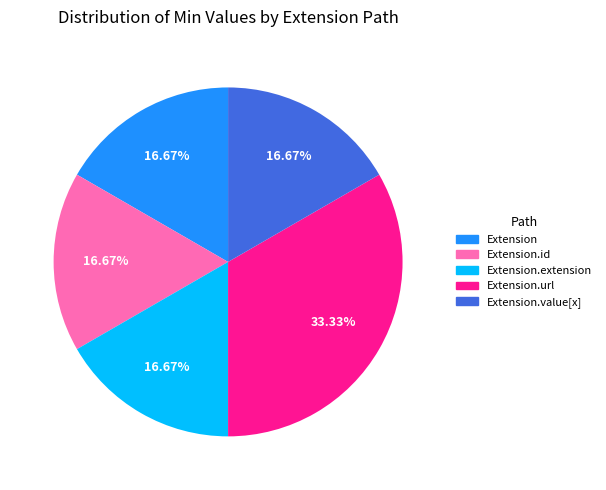

Does any single category account for the majority?

No